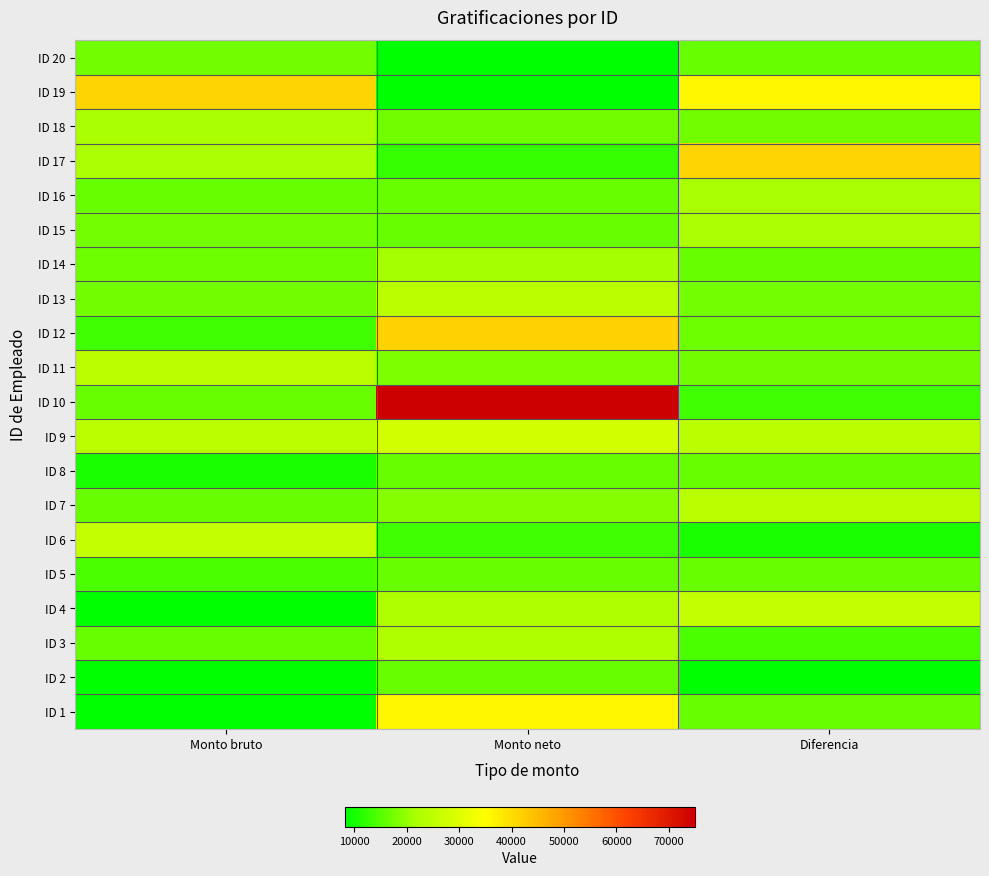

Between Monto neto and Diferencia, which is larger?

Monto neto